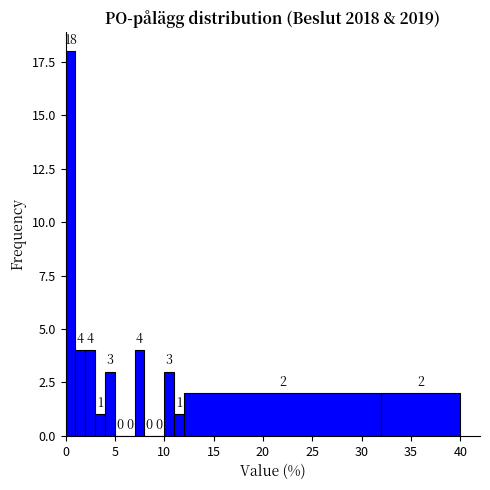

Around what value on the x-axis is the tallest bar? Give the approximate position of its centre, as read against the axis.

0.5